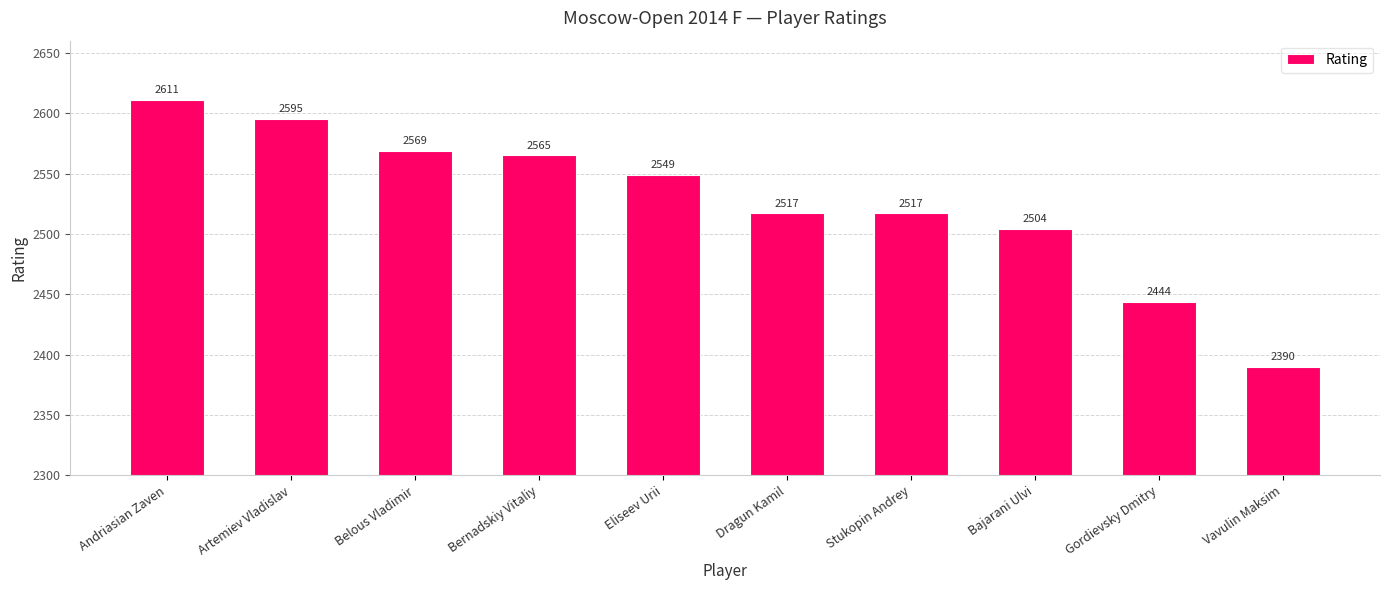

Is it true that the value at Belous Vladimir is 1528?

False